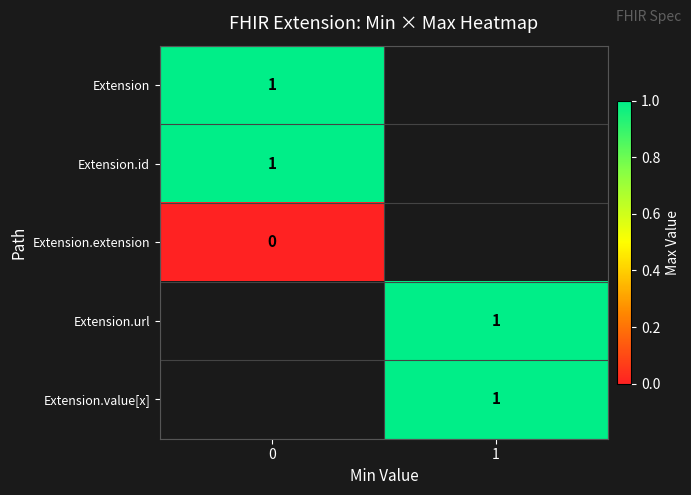

The Extension.value[x] series shows 1 at 1. True or false?

True